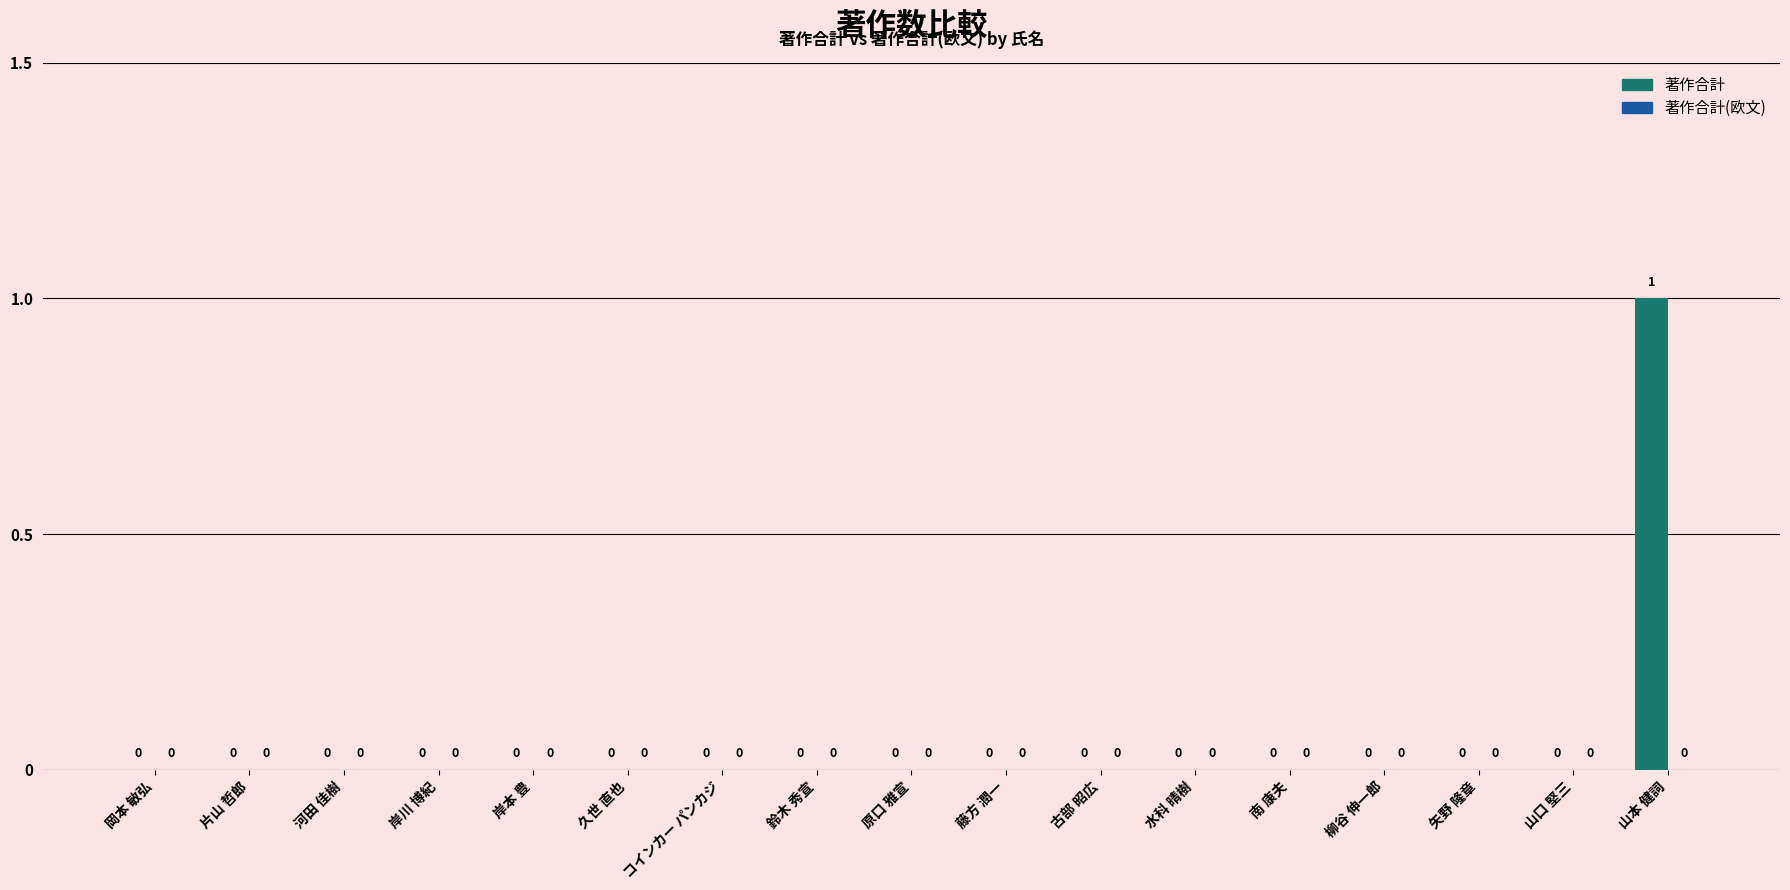

Which category has the highest value across all series?

山本 健詞